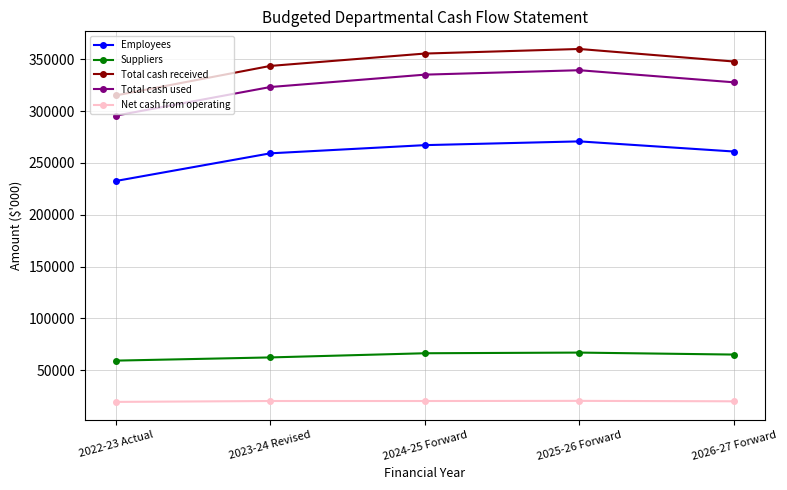

Rank the series by their maximum value, from highest to lowest.

Total cash received, Total cash used, Employees, Suppliers, Net cash from operating